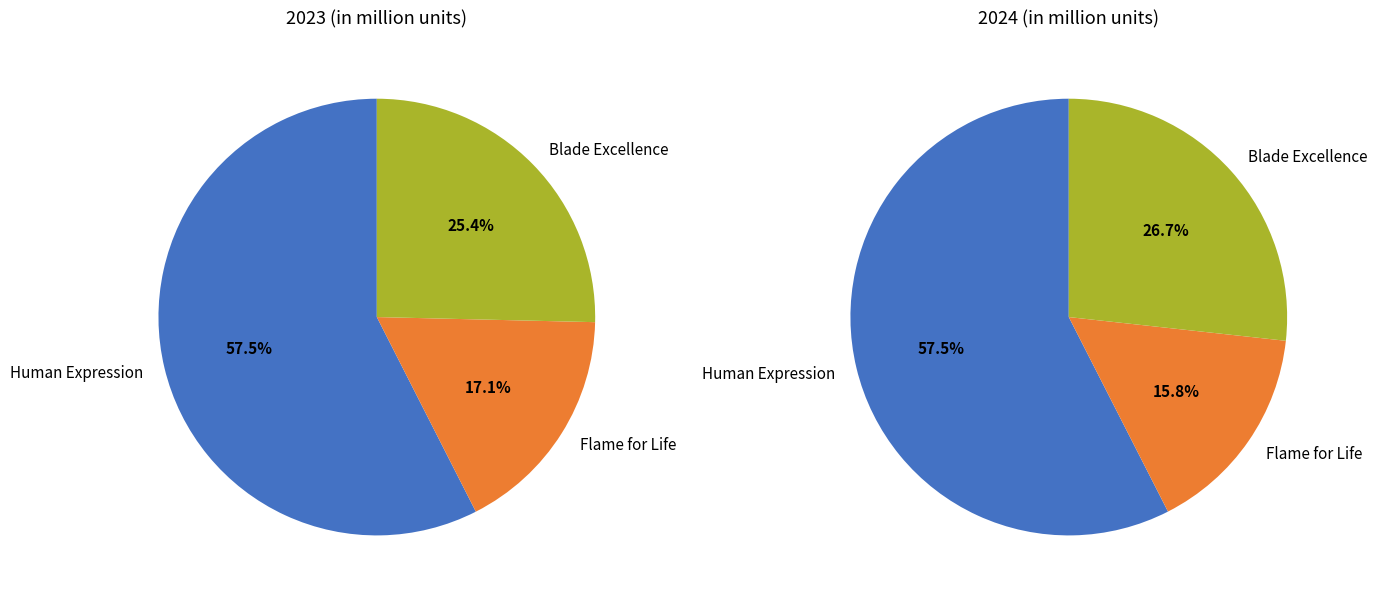

The Flame for Life slice represents 17% of the pie. True or false?

True